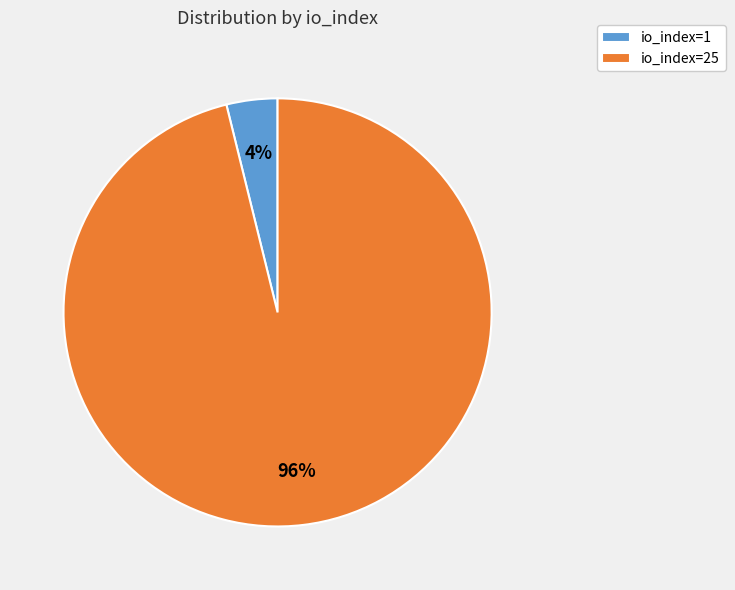

Which slice is the largest?

io_index=25